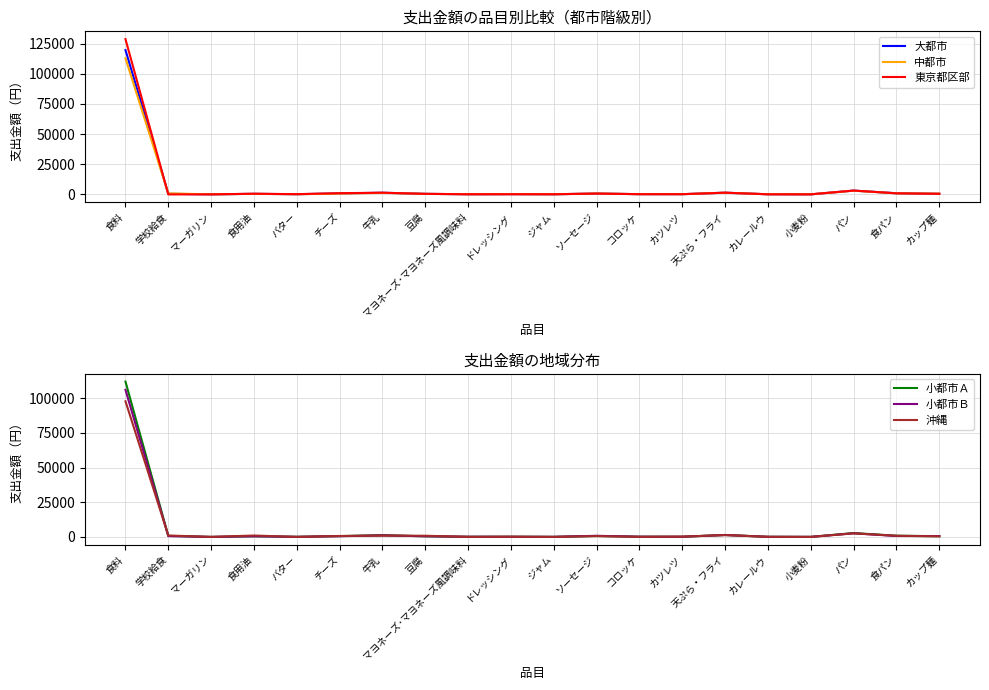

Which series has the largest total across all categories?

東京都区部